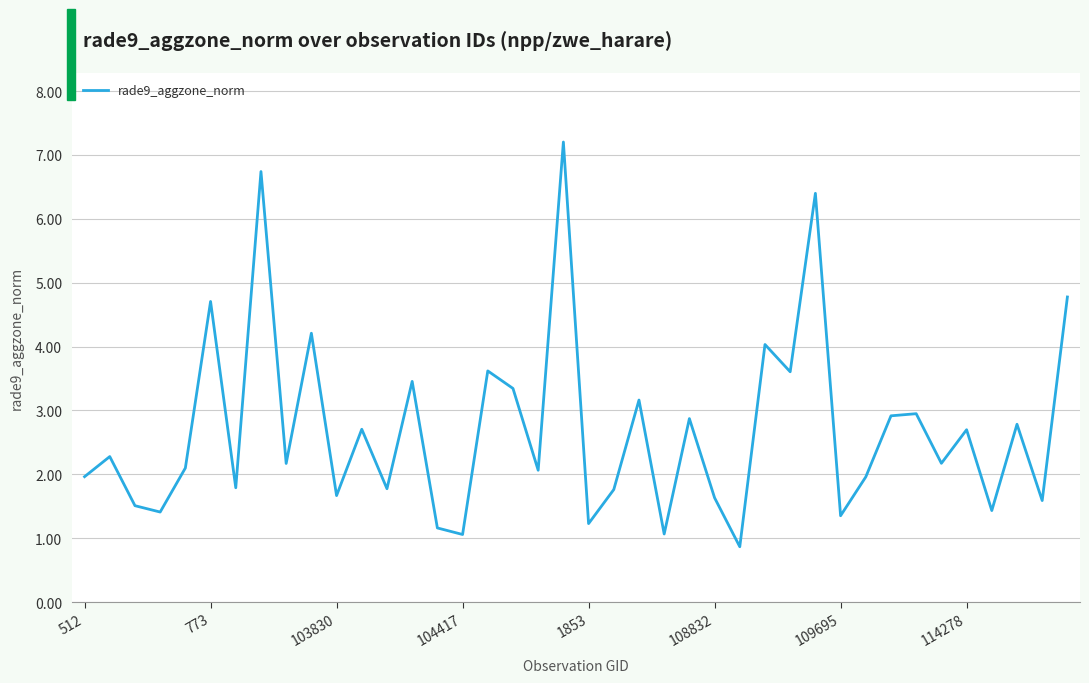

What is the smallest value displayed?

0.9